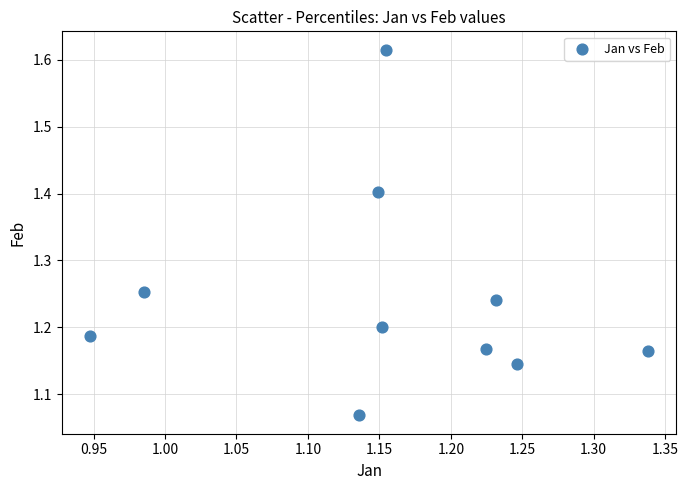

What is the range of X values (max minus min)?

0.4